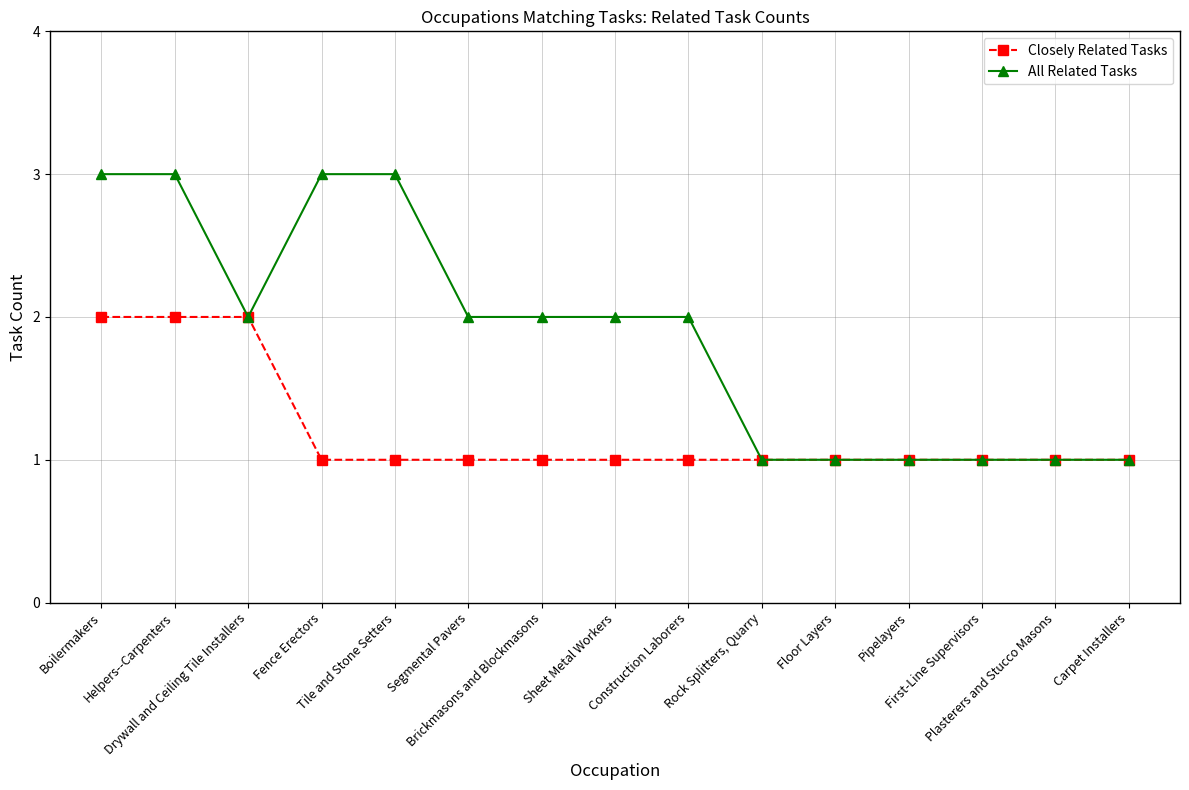

Reading left to right, what are all the values shown in this chart?

Closely Related Tasks: Boilermakers=2	Helpers--Carpenters=2	Drywall and Ceiling Tile Installers=2	Fence Erectors=1	Tile and Stone Setters=1	Segmental Pavers=1	Brickmasons and Blockmasons=1	Sheet Metal Workers=1	Construction Laborers=1	Rock Splitters, Quarry=1	Floor Layers=1	Pipelayers=1	First-Line Supervisors=1	Plasterers and Stucco Masons=1	Carpet Installers=1
All Related Tasks: Boilermakers=3	Helpers--Carpenters=3	Drywall and Ceiling Tile Installers=2	Fence Erectors=3	Tile and Stone Setters=3	Segmental Pavers=2	Brickmasons and Blockmasons=2	Sheet Metal Workers=2	Construction Laborers=2	Rock Splitters, Quarry=1	Floor Layers=1	Pipelayers=1	First-Line Supervisors=1	Plasterers and Stucco Masons=1	Carpet Installers=1